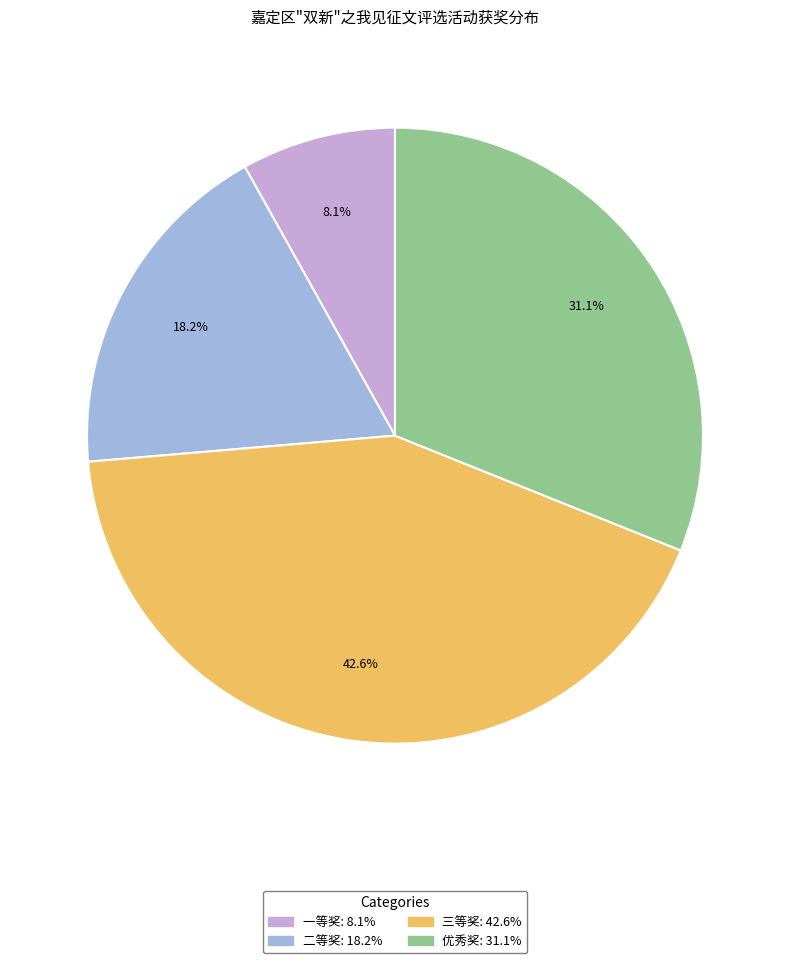

What percentage do 一等奖 and 优秀奖 together represent?

39.2%